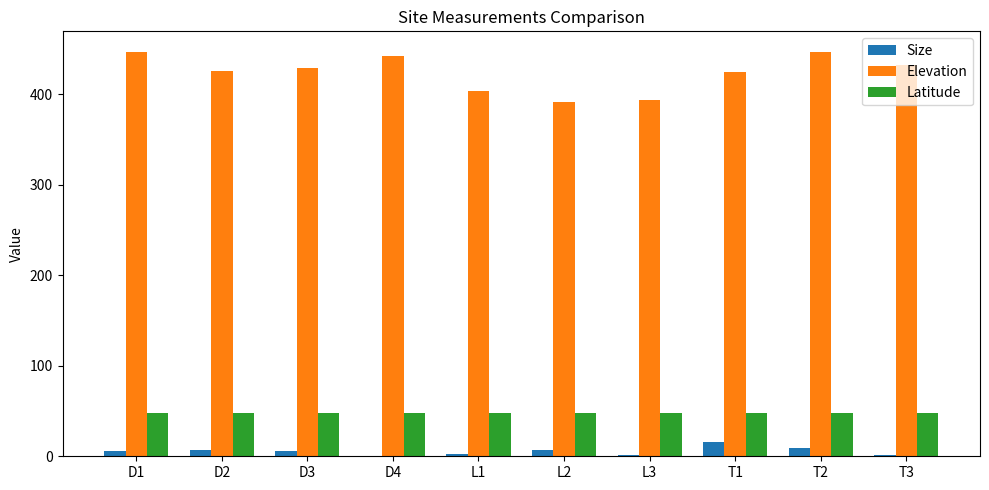

What are all the series names shown in the legend?

Size, Elevation, Latitude